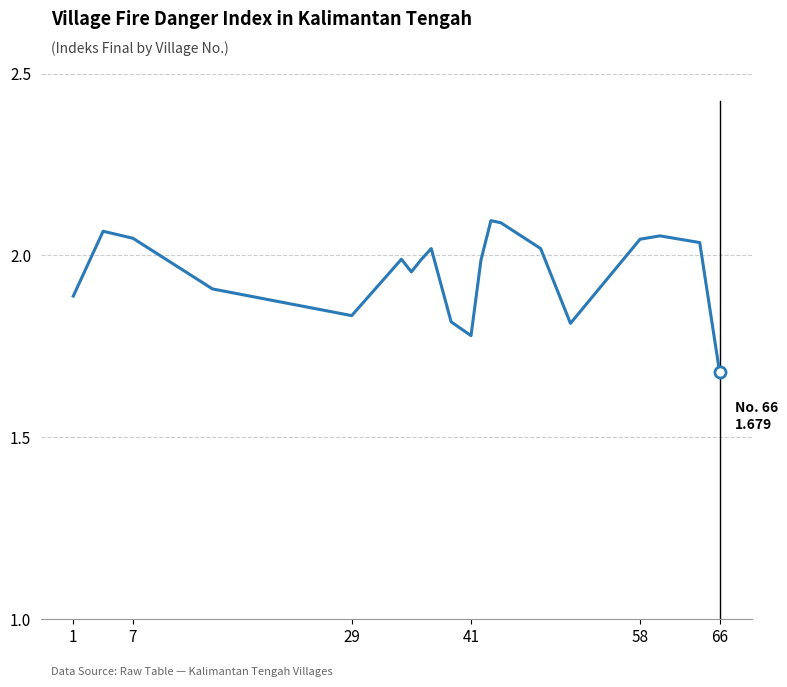

How many series are shown in this chart?

1